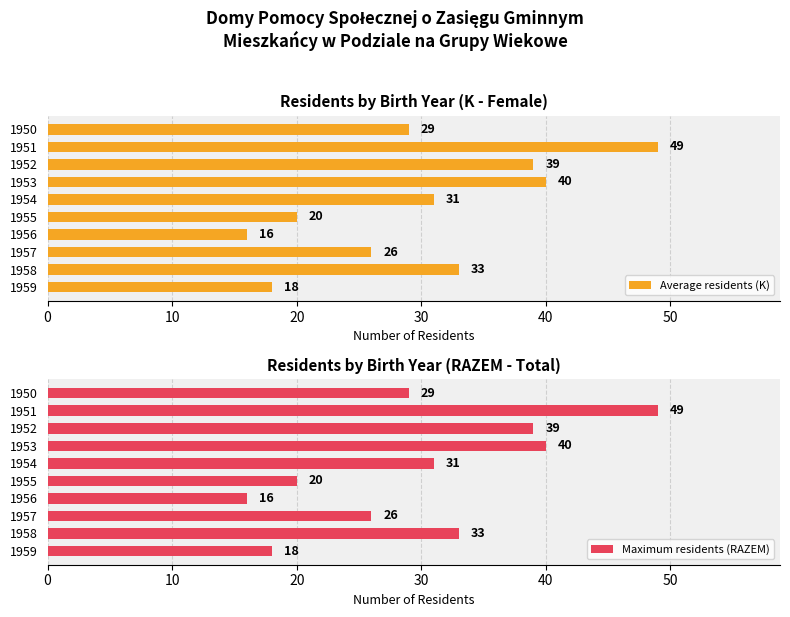

Where is Average residents (K) nearest to the value 32?

1954